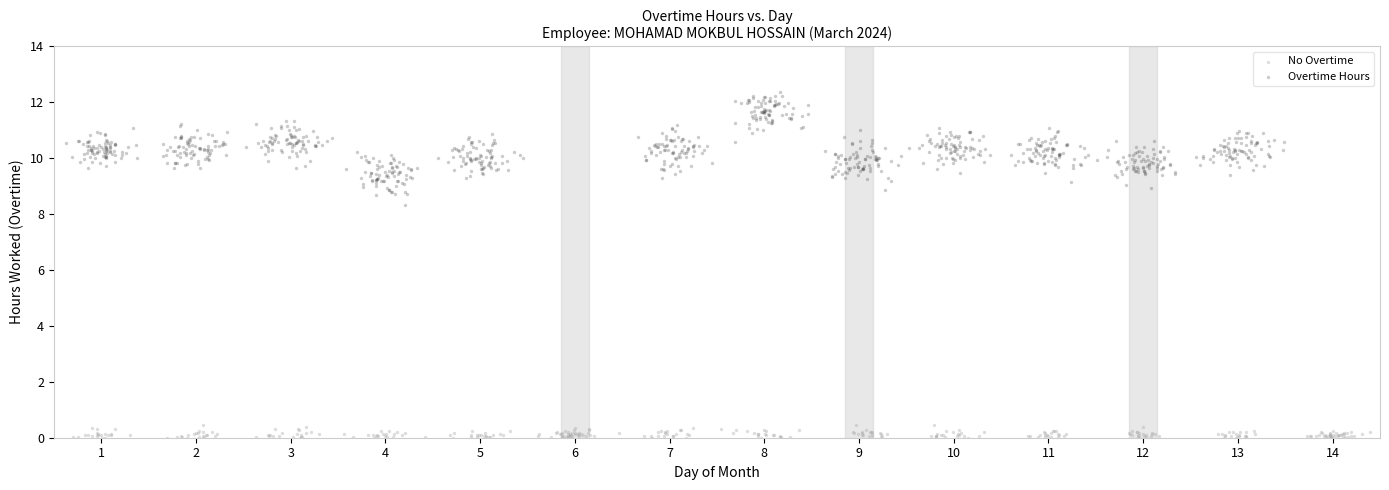

Which series has the widest spread of Y values?

Overtime Hours